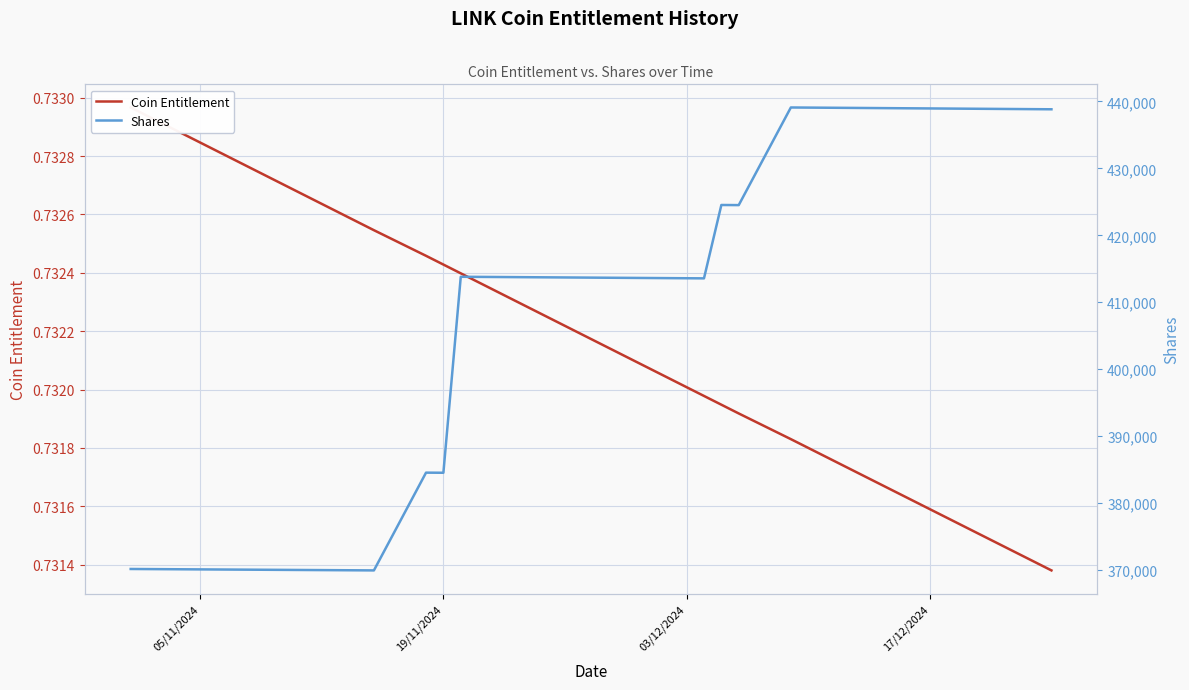

Reading left to right, list all the values displayed in this chart.

Coin Entitlement: 0.7	0.7	0.7	0.7	0.7	0.7	0.7	0.7	0.7	0.7	0.7	0.7	0.7	0.7	0.7	0.7	0.7	0.7	0.7	0.7	0.7	0.7	0.7	0.7	0.7	0.7	0.7	0.7	0.7	0.7	0.7	0.7	0.7	0.7	0.7	0.7	0.7	0.7	0.7
Shares: 370148.1	370102.6	370087.4	370072.2	370057.1	370041.9	369996.4	369981.2	369966.1	369950.9	369935.8	384540.6	384524.8	413805.0	413788.0	413771.1	413720.2	413703.3	413686.3	413669.3	413652.4	413635.4	413601.5	413584.6	413567.6	424529.9	424512.5	439098.1	439080.1	439062.1	439044.1	439026.1	438972.1	438954.1	438936.1	438918.2	438900.2	438846.2	438828.2